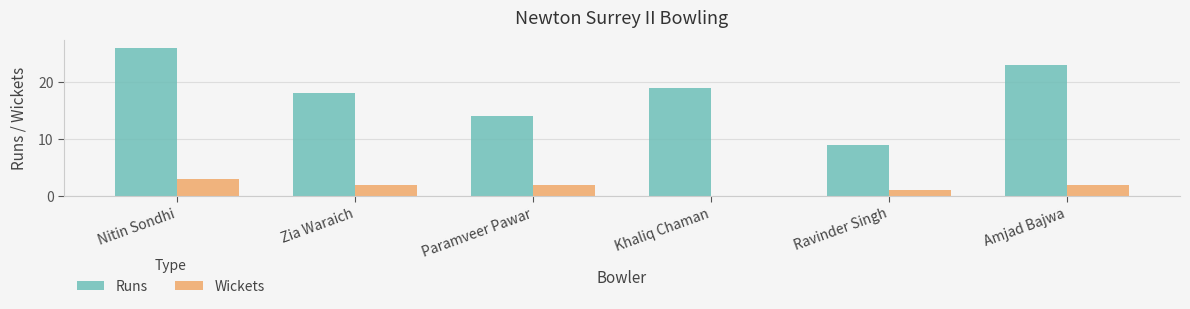

How many distinct data groups are displayed?

2